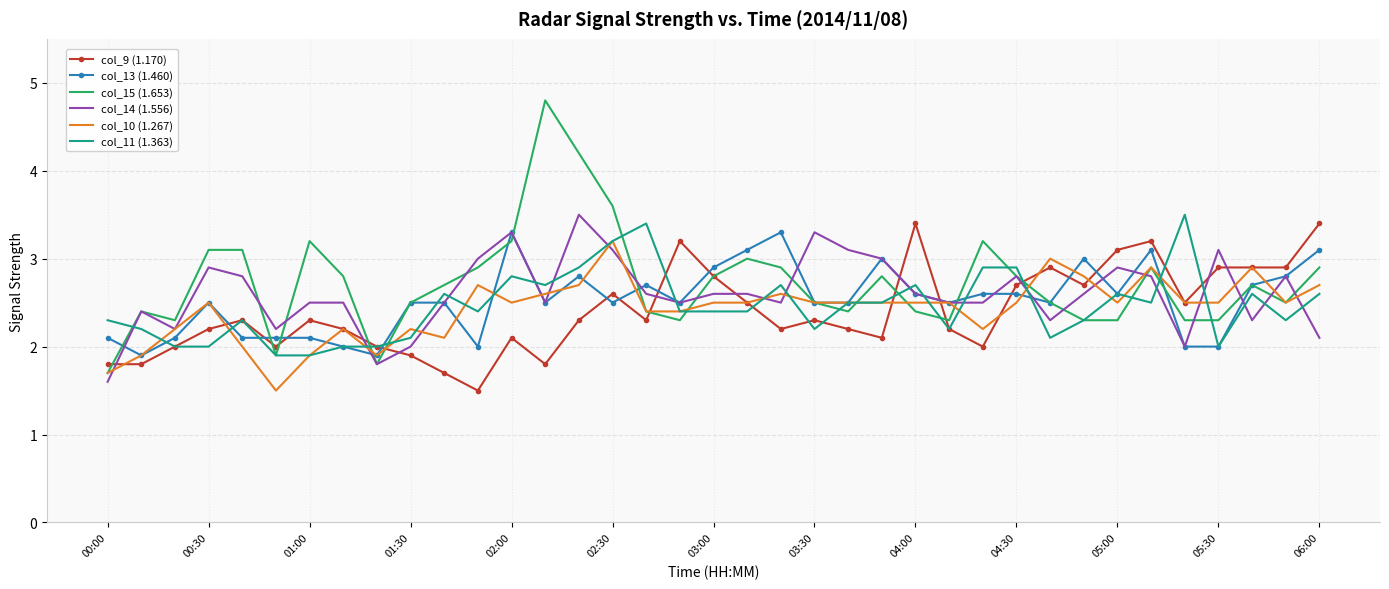

How many distinct data groups are displayed?

6